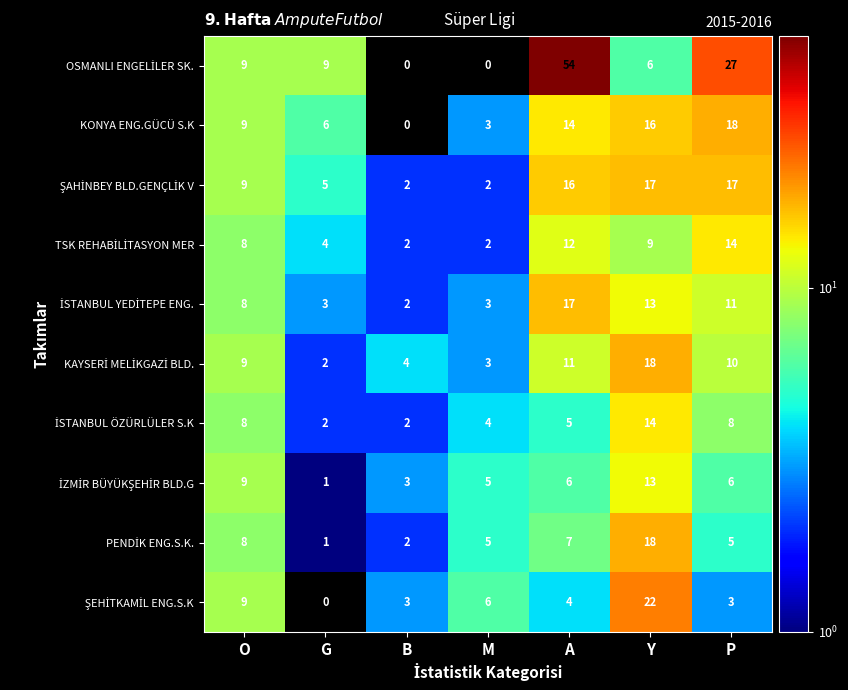

What is the difference between the highest and lowest values at A?

50